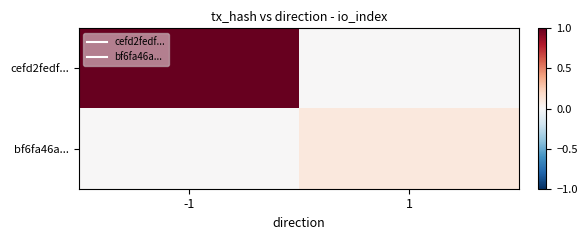

Rank the series by their average value, from lowest to highest.

bf6fa46a..., cefd2fedf...